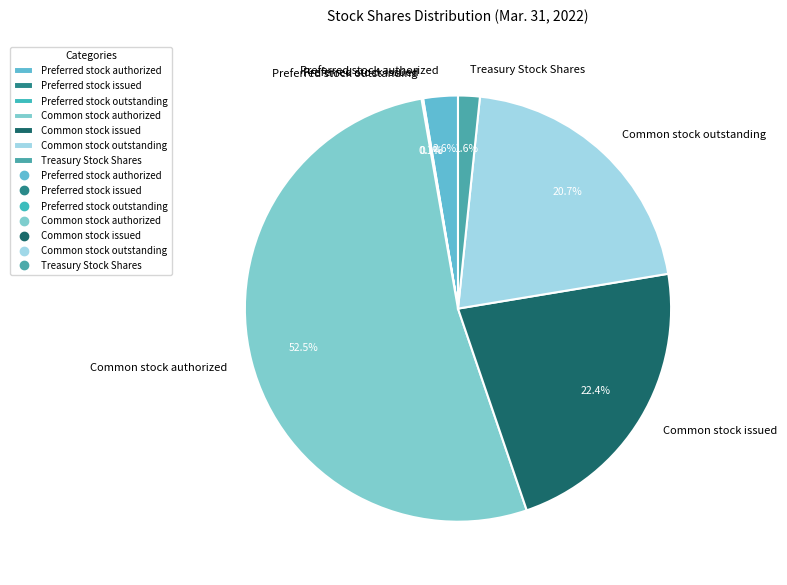

What percentage is NOT represented by Common stock authorized?

47.5%